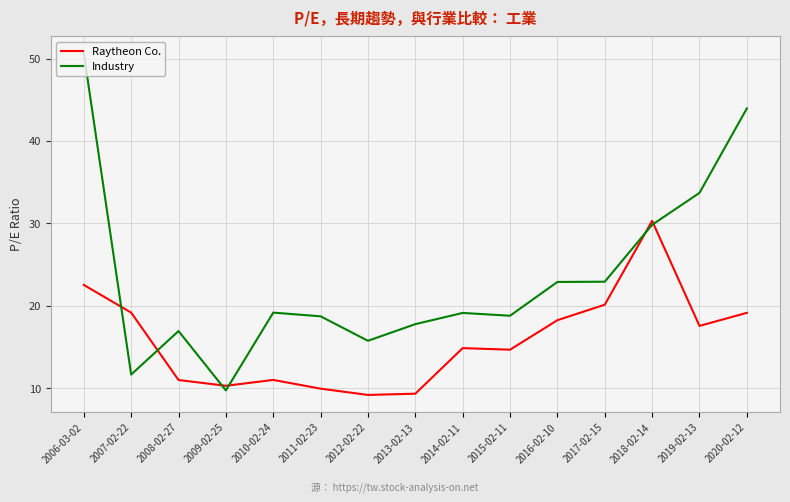

What is the approximate value of Industry at 2014-02-11?

19.1